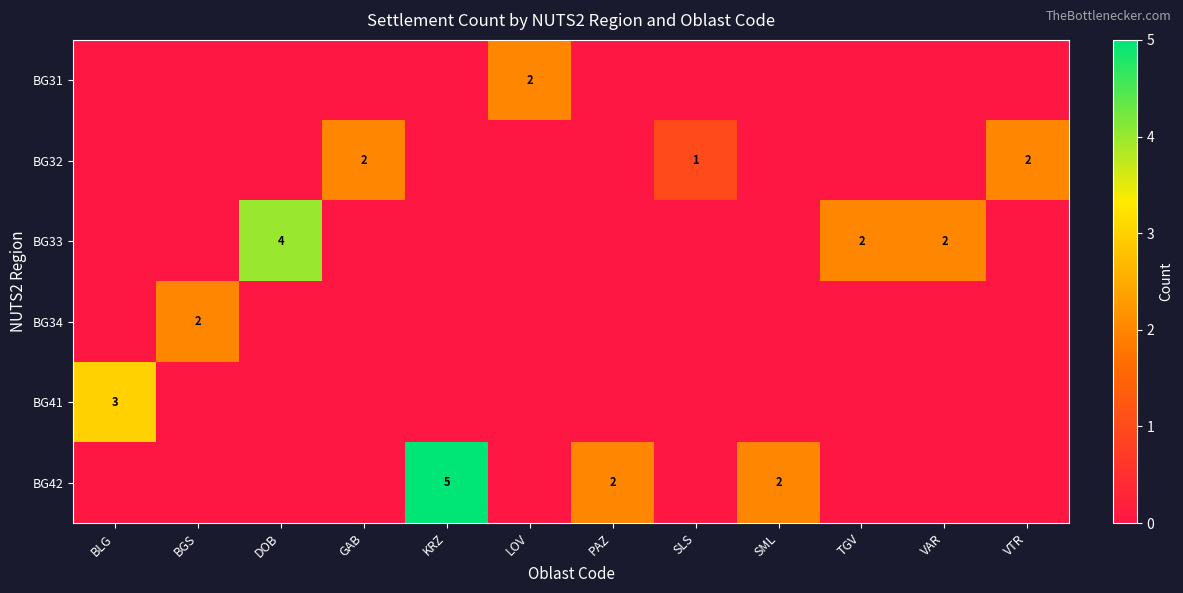

True or false: BG42 has a value of 5 at KRZ.

True